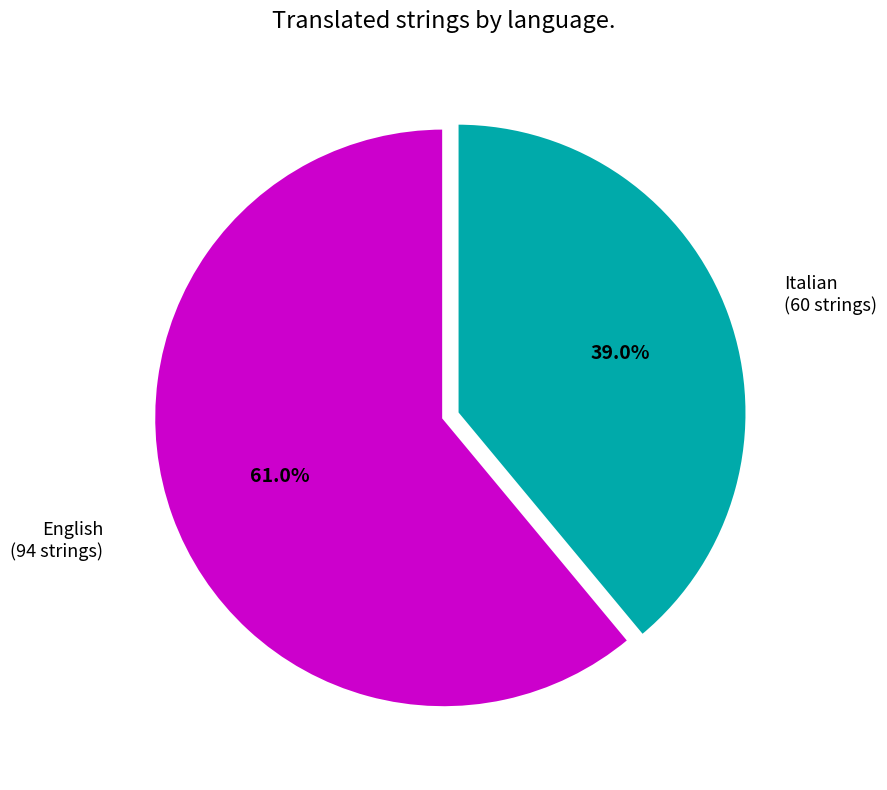

Is there a majority slice in this chart?

Yes